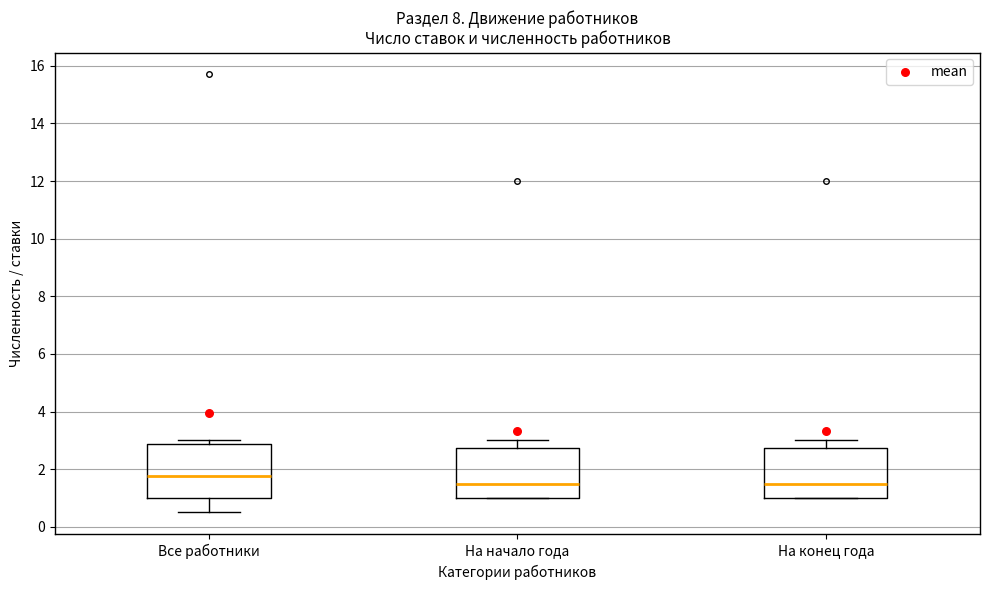

Reading left to right, read every box against the y-axis: the position of its median line, the range the box covers, and the ends of its whiskers. The values are not printed on the chart, so give them approximately, as read against the axis.

Все работники: median 1.8, box 1.0 to 2.8, whiskers 0.6 to 3.0
На начало года: median 1.6, box 1.0 to 2.8, whiskers 1.0 to 3.0
На конец года: median 1.6, box 1.0 to 2.8, whiskers 1.0 to 3.0